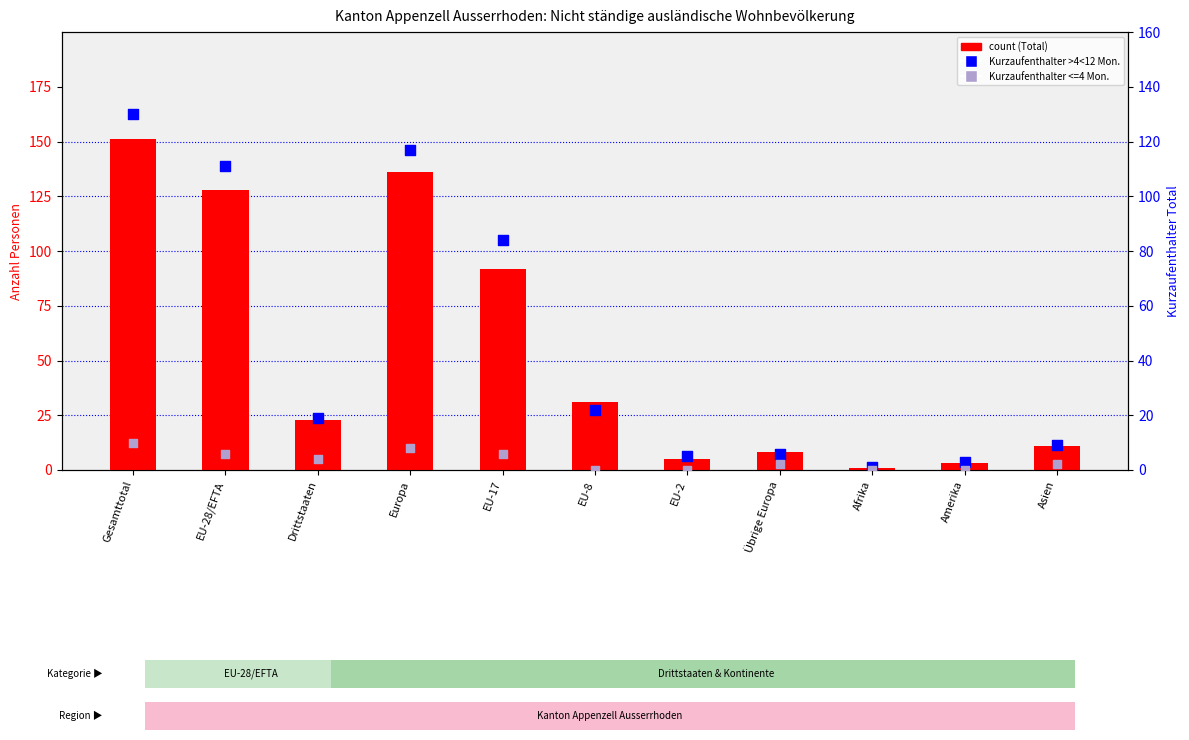

Which series contains the lowest Y value?

Kurzaufenthalter <=4 Mon. Total